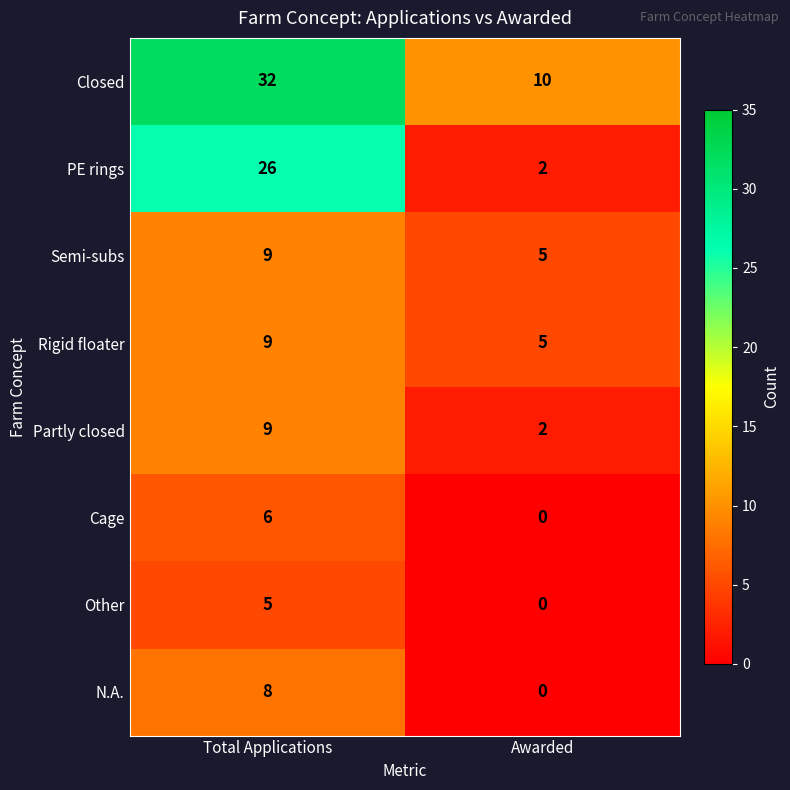

What is the difference between the Other values at Total Applications and Awarded?

5